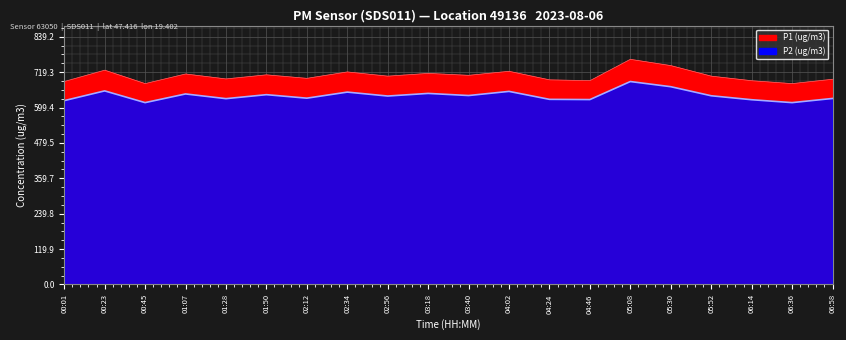

What are all the series names shown in the legend?

P1, P2